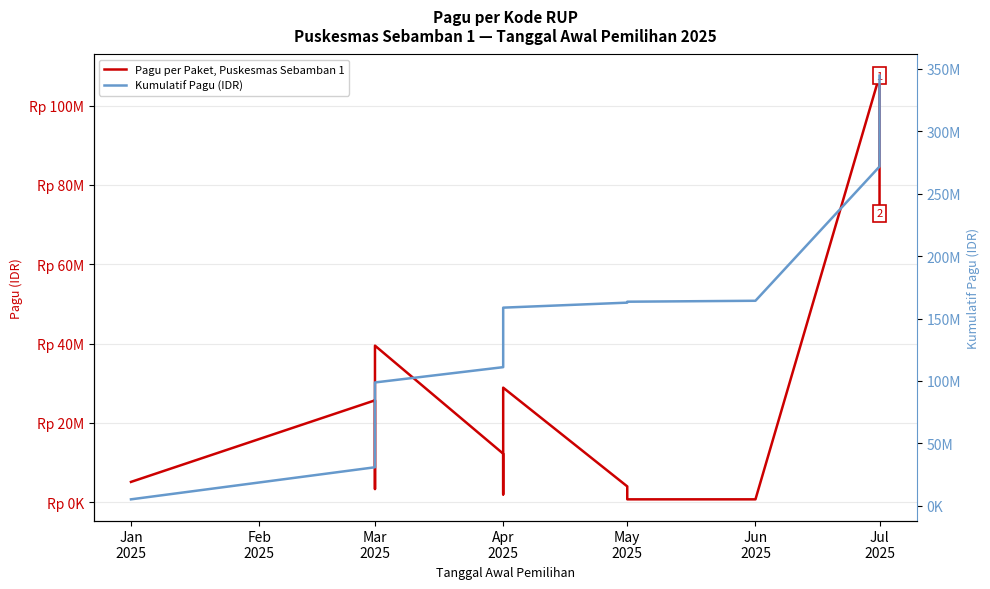

True or false: Kumulatif Pagu (IDR) and Pagu per Paket, Puskesmas Sebamban 1 intersect in this chart.

False